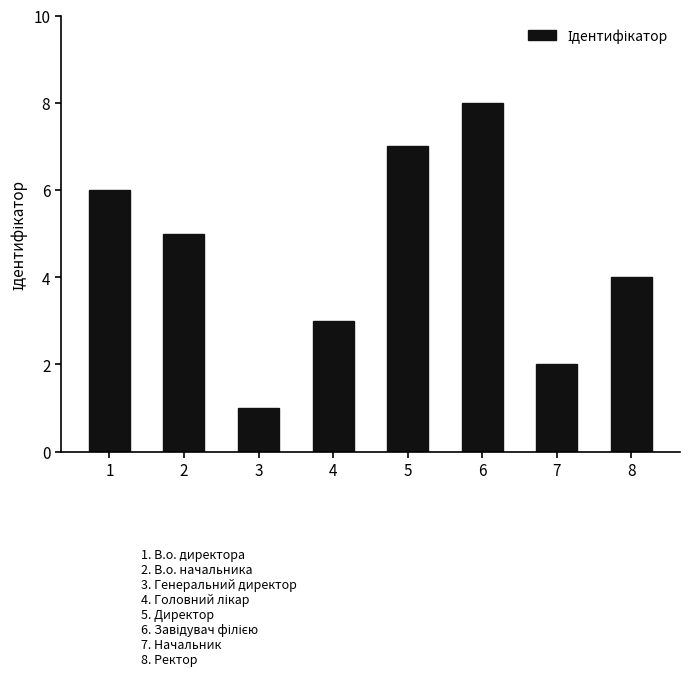

What is the difference between the values at 4 and 3?

2